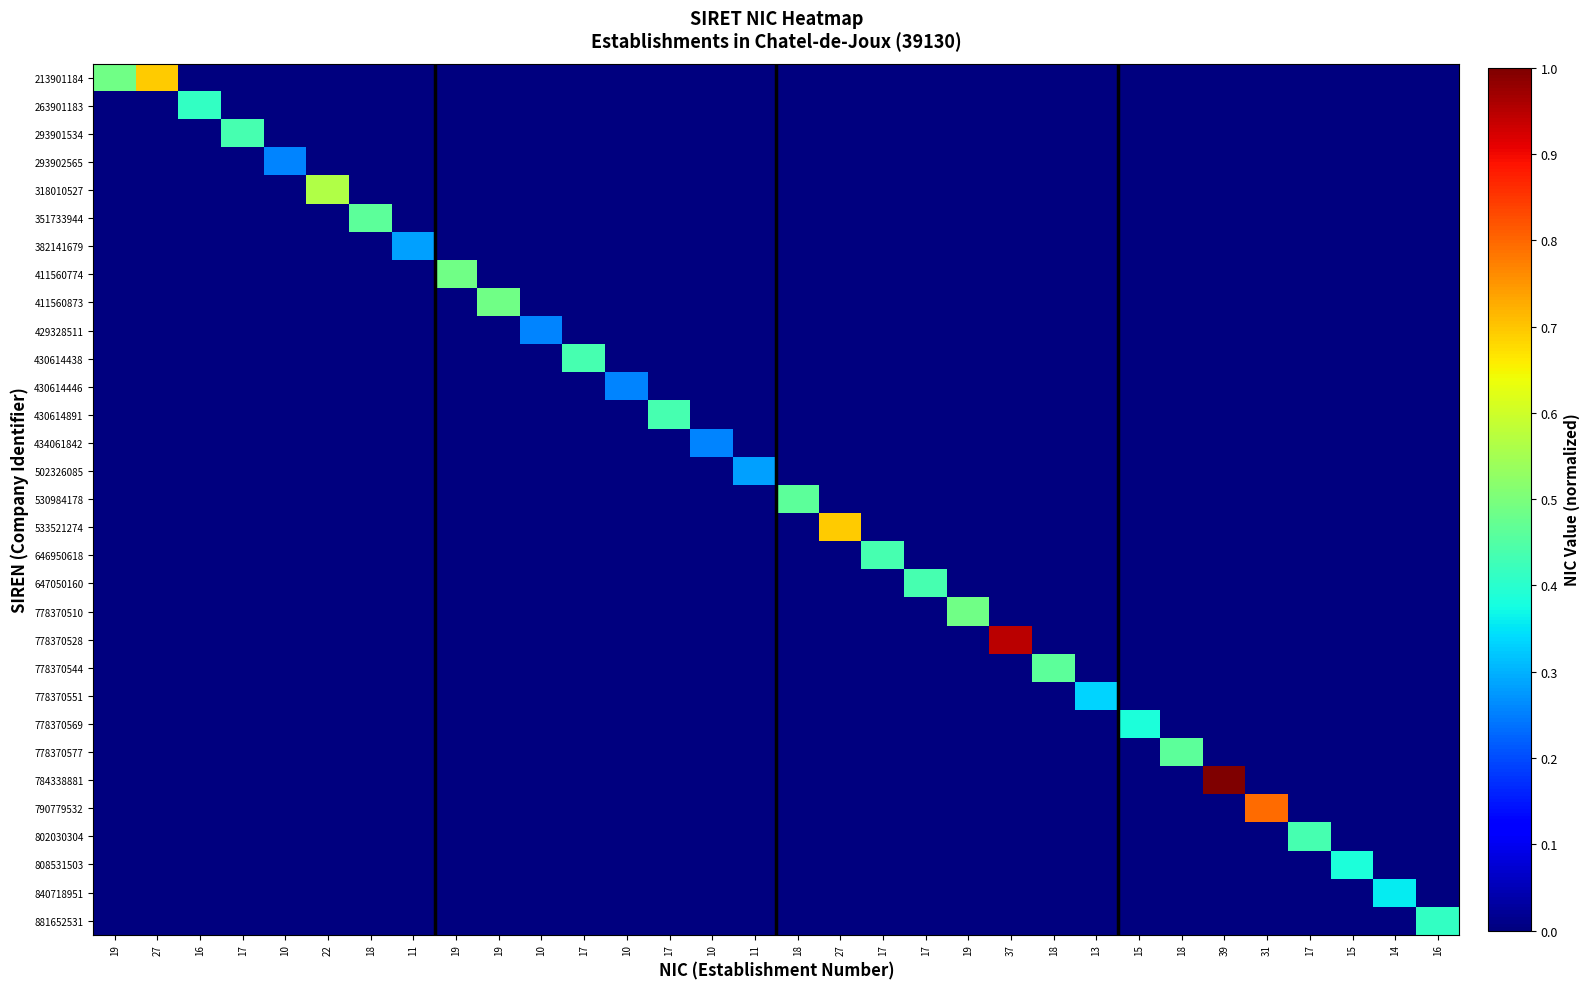

Rank the series by their maximum value, from lowest to highest.

293902565, 429328511, 430614446, 434061842, 382141679, 502326085, 778370551, 840718951, 778370569, 808531503, 263901183, 881652531, 293901534, 430614438, 430614891, 646950618, 647050160, 802030304, 351733944, 530984178, 778370544, 778370577, 411560774, 411560873, 778370510, 318010527, 213901184, 533521274, 790779532, 778370528, 784338881